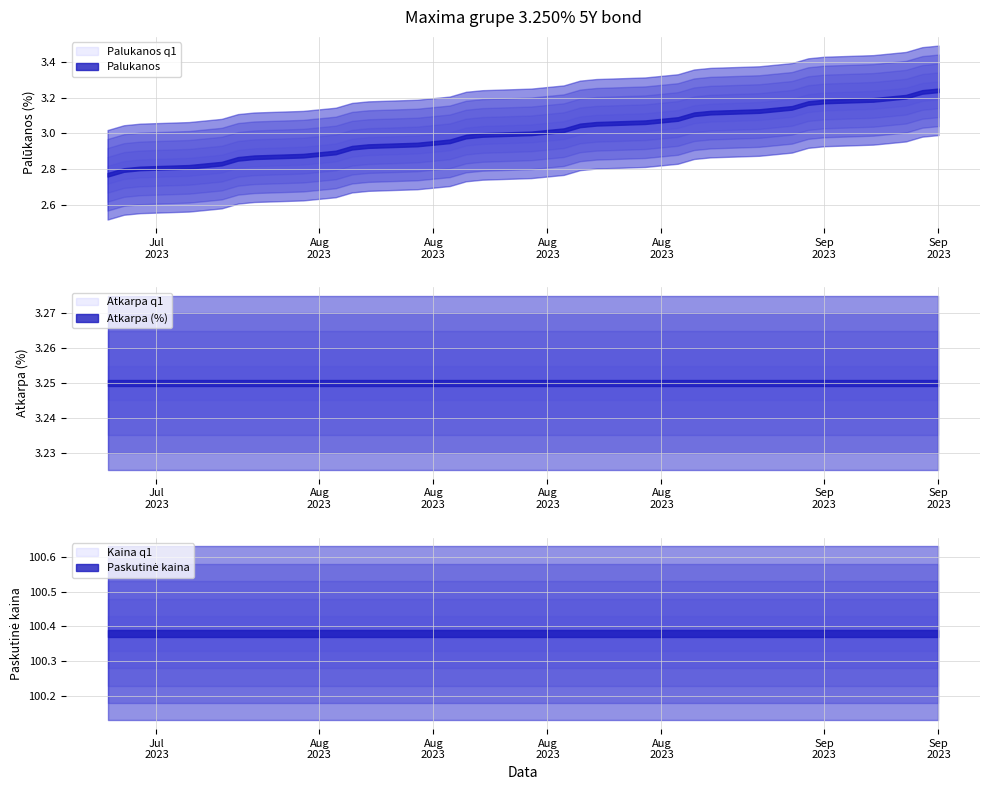

What is the label of the 10th point from the left?

2023-08-28